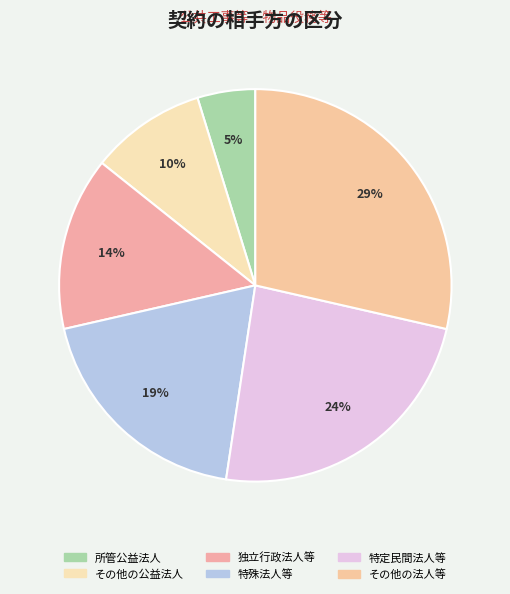

What is the largest slice in the pie chart?

その他の法人等